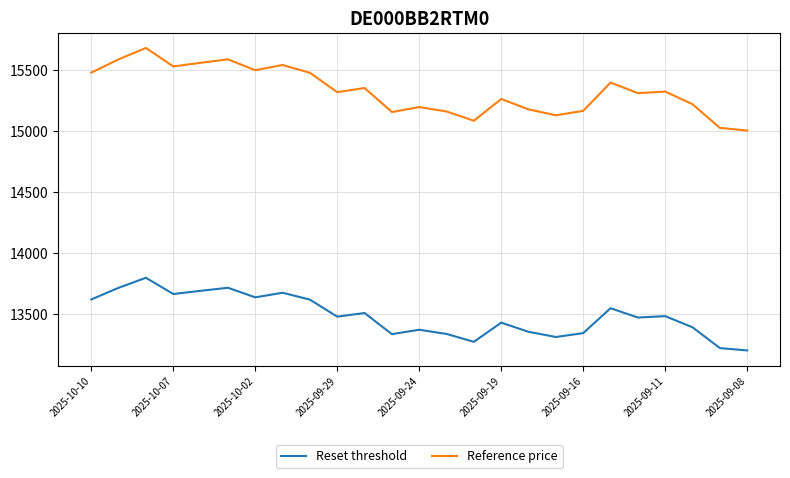

True or false: Reference price and Reset threshold intersect in this chart.

False